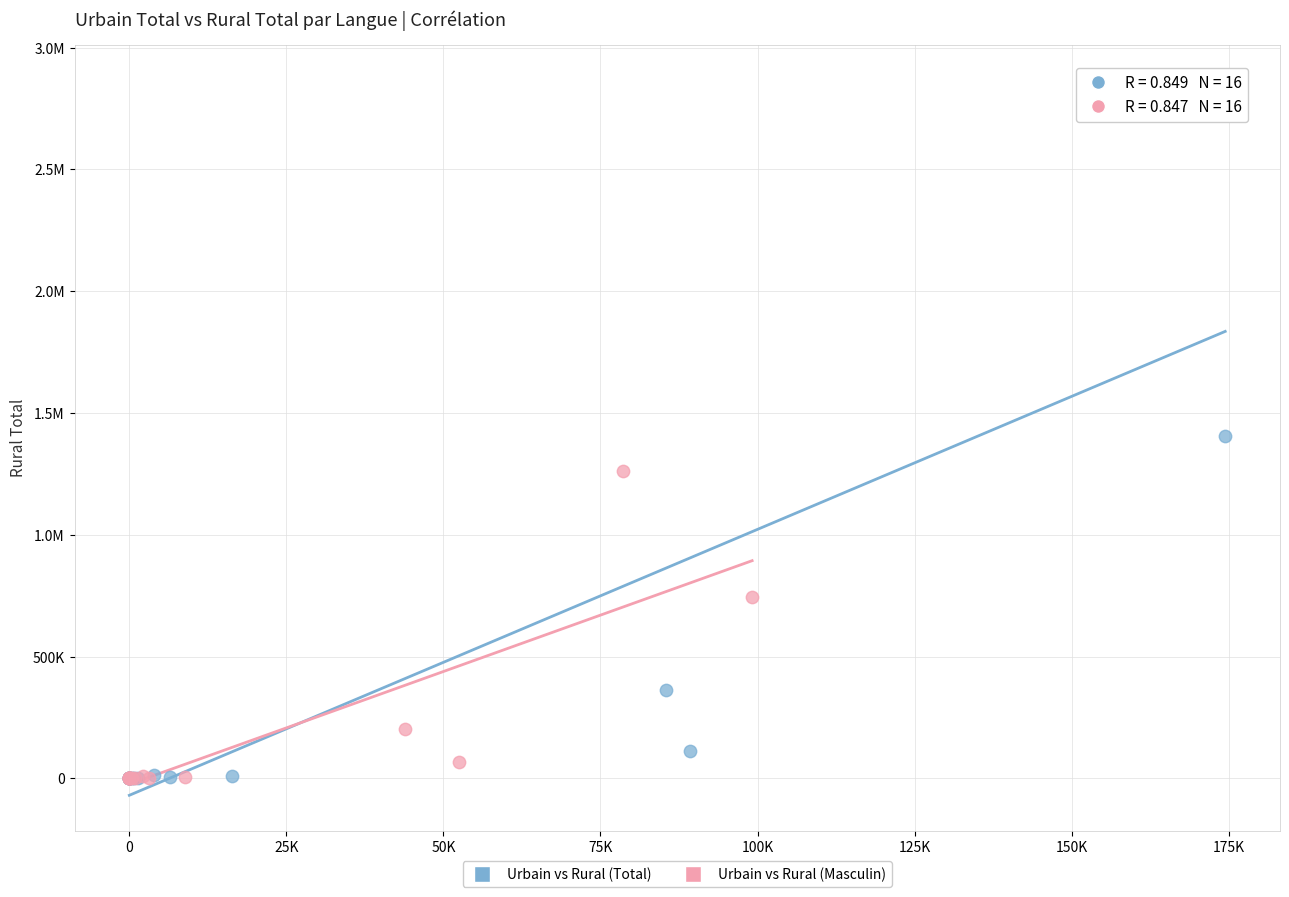

What are all the series names shown in the legend?

Urbain vs Rural (Total), Urbain vs Rural (Masculin)